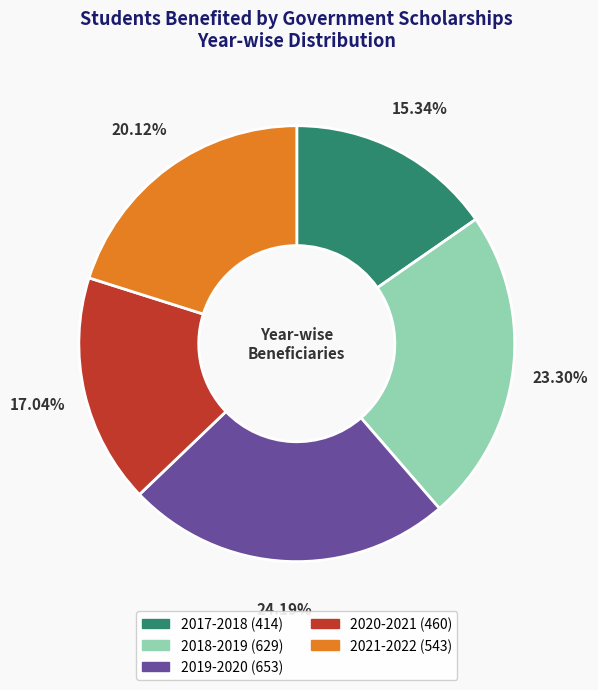

To the nearest percent, what percentage of the pie is 2017-2018?

15%